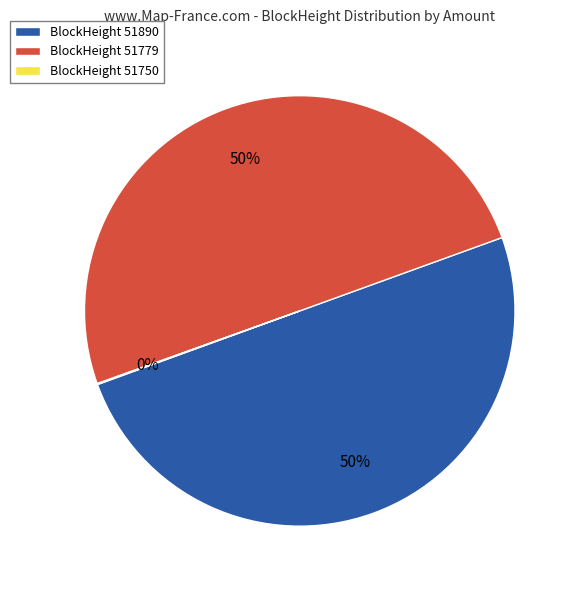

To the nearest percent, what is the average slice percentage?

33%